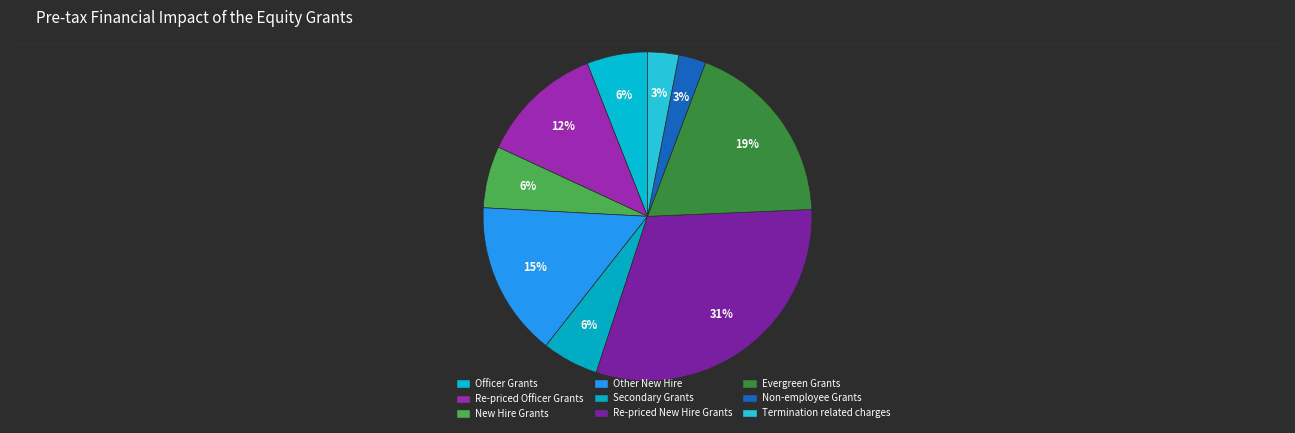

Count the number of slices in the pie.

9